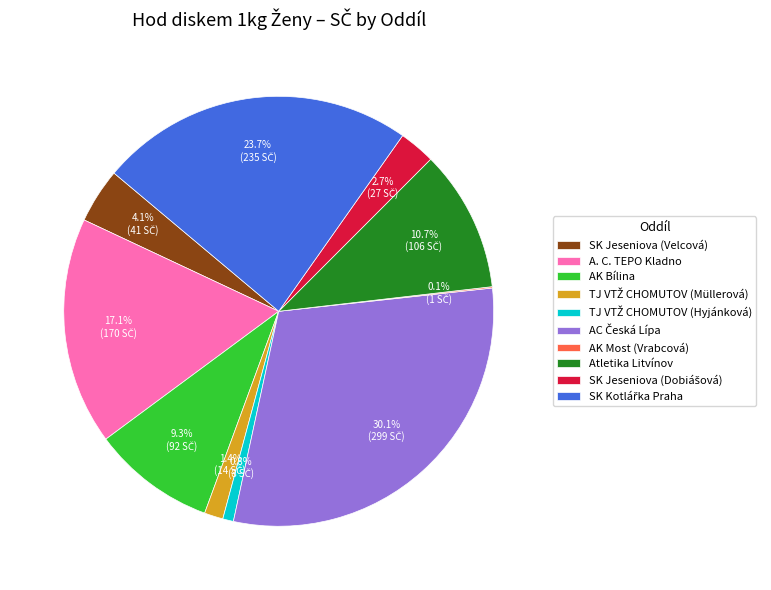

What is the total percentage of SK Jeseniova (Velcová) and Atletika Litvínov?

14.8%